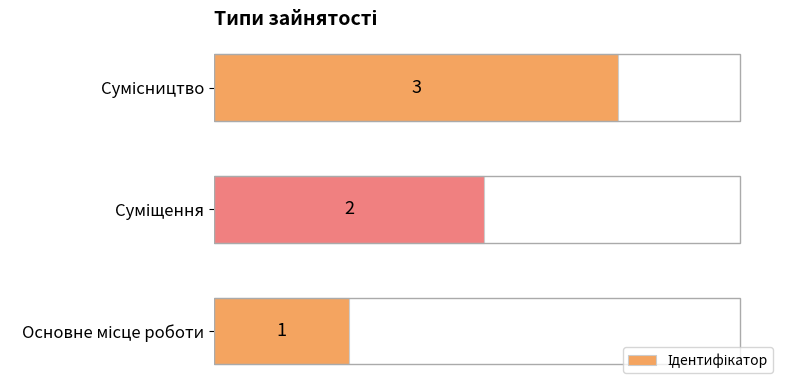

Are the bars grouped side by side (vs. stacked)?

No